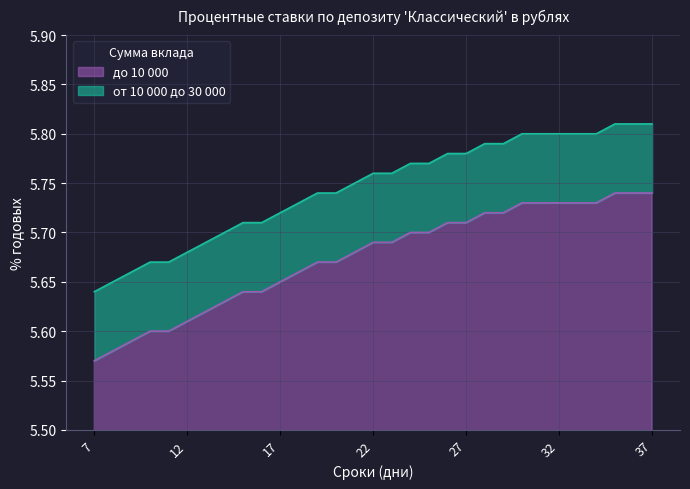

What is the difference between the maximum and minimum values in the до 10 000 series?

0.2